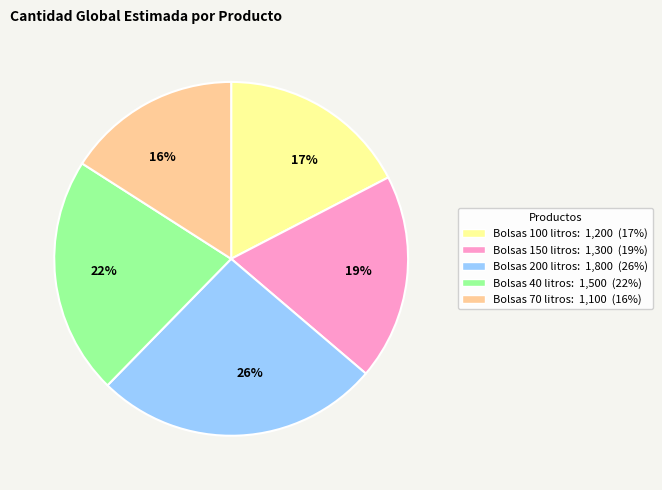

Count the number of slices in the pie.

5